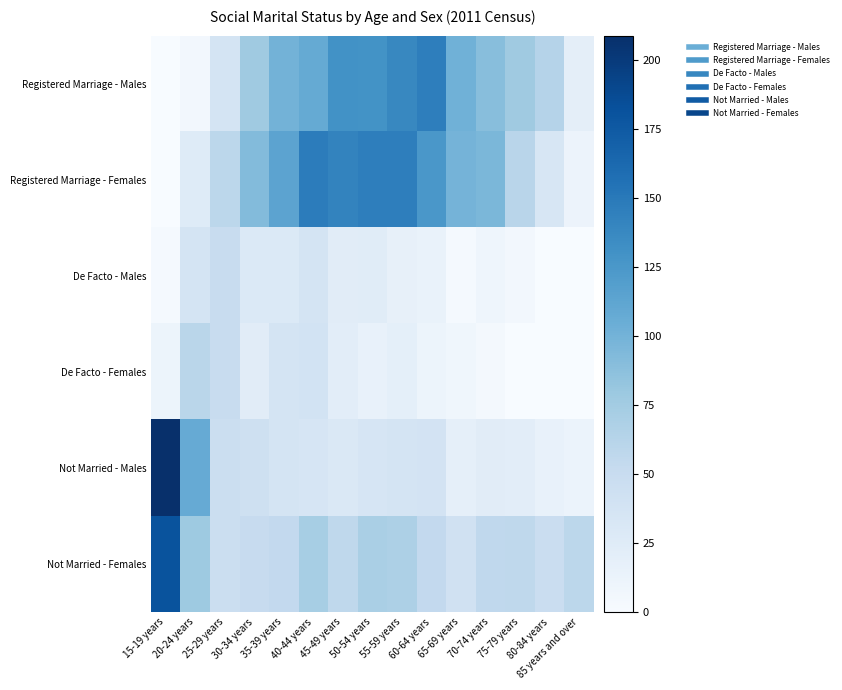

Which label corresponds to the smallest value in the chart?

15-19 years